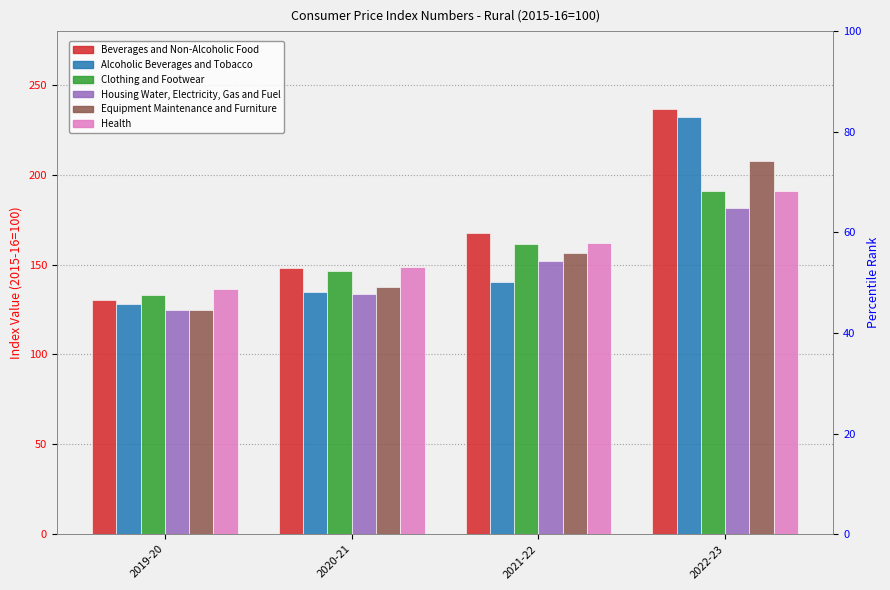

What position from the left is 2022-23?

4